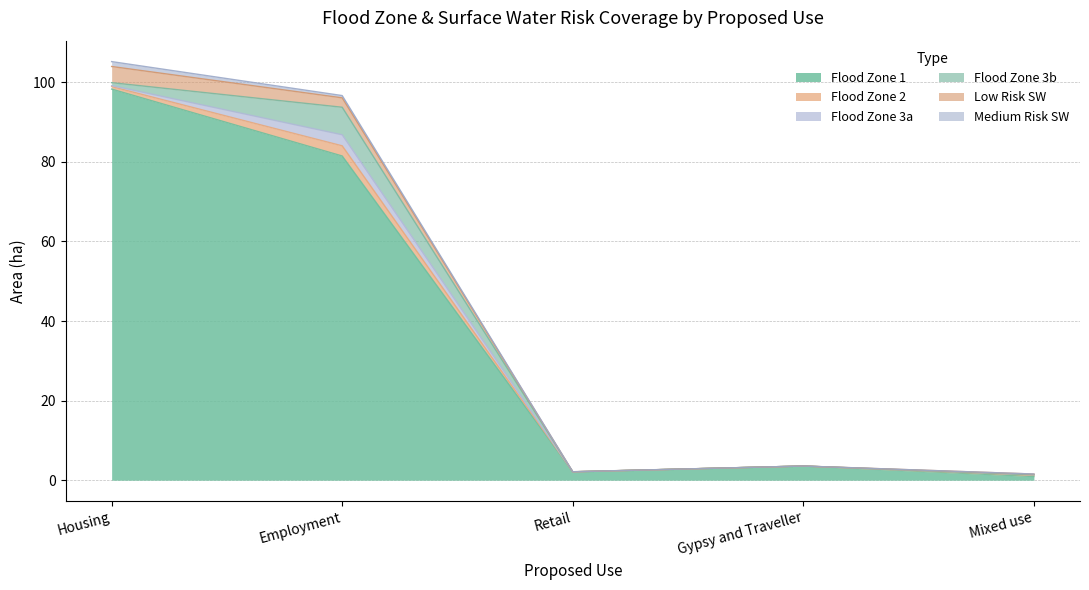

Reading right to left, transcribe all the data shown in this chart.

Flood Zone 1: 0.9	3.6	2.1	81.5	98.3
Flood Zone 2: 0.3	0.0	0.0	2.6	0.6
Flood Zone 3a: 0.1	0.0	0.0	2.8	0.3
Flood Zone 3b: 0.0	0.0	0.0	6.9	0.7
Low Risk SW: 0.2	0.0	0.0	2.4	4.1
Medium Risk SW: 0.0	0.0	0.0	0.6	1.2